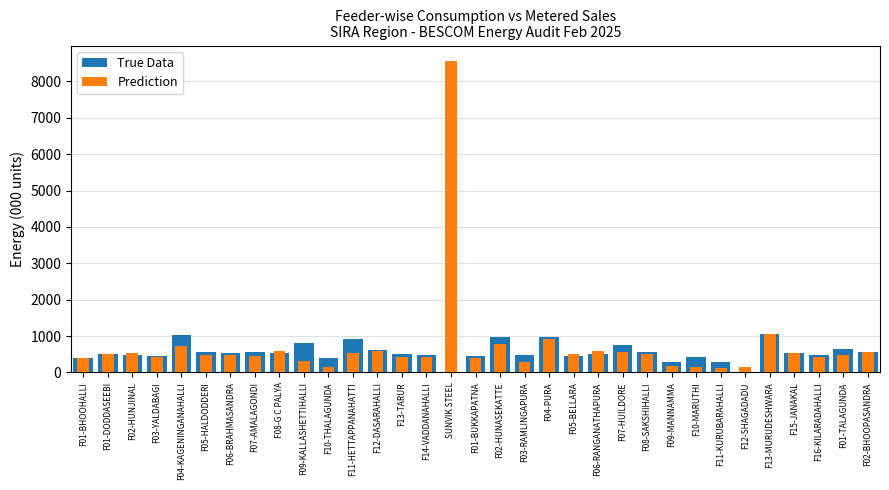

At which category is the sum across all series the highest?

SUNVIK STEEL